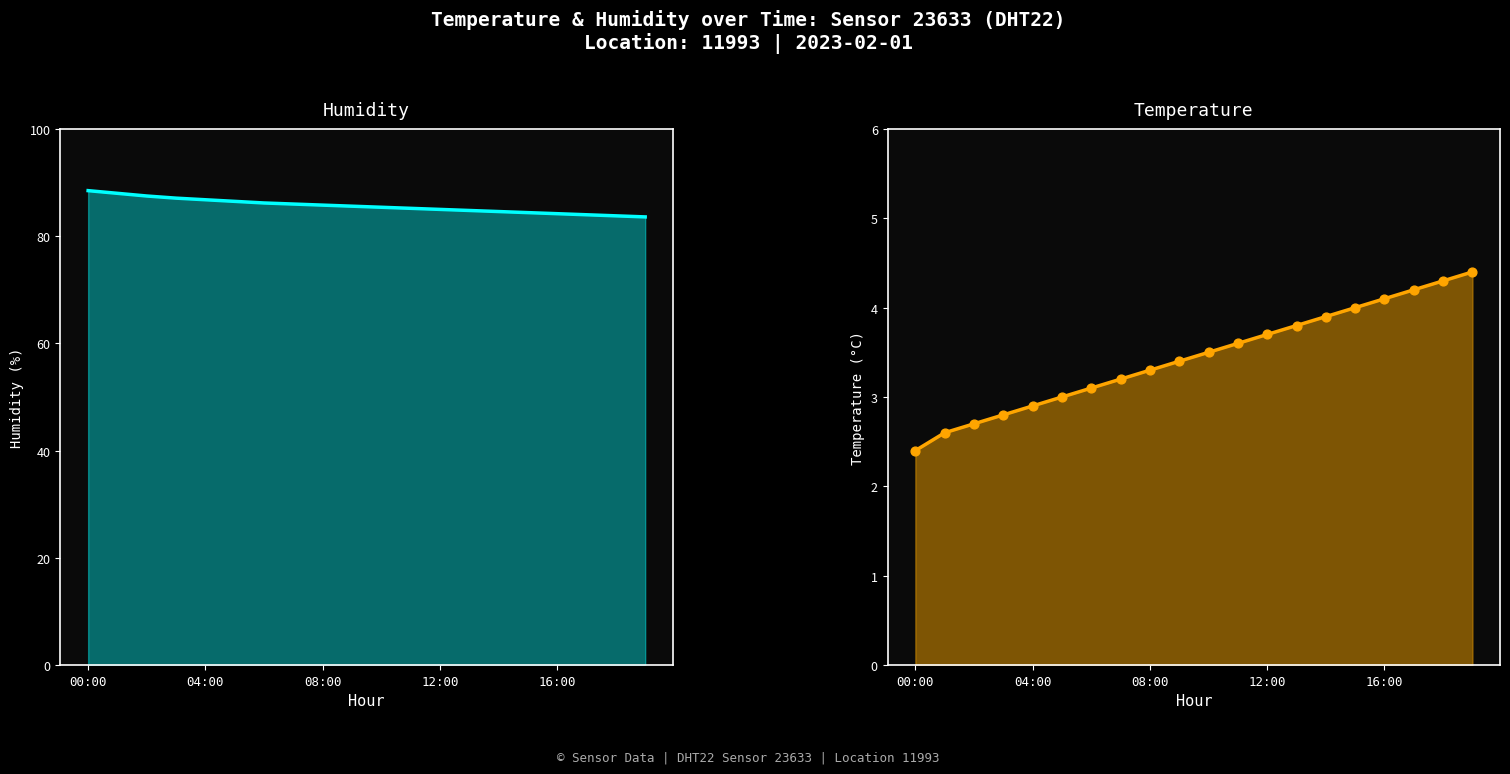

Which series has the largest total across all categories?

humidity